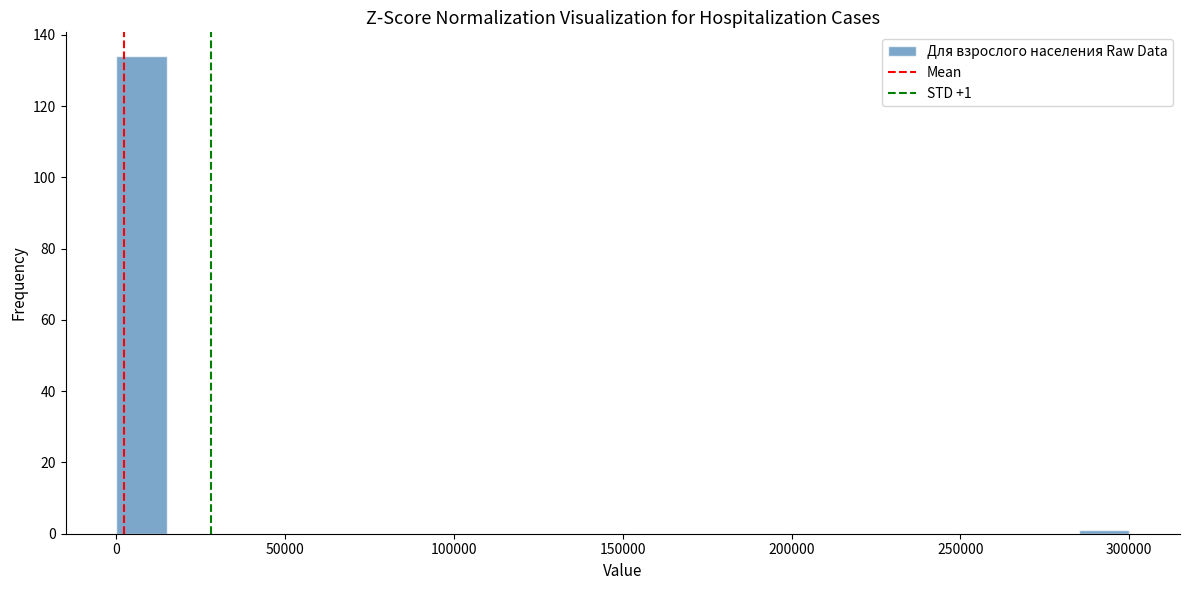

Around what value on the x-axis is the tallest bar? Give the approximate position of its centre, as read against the axis.

10000